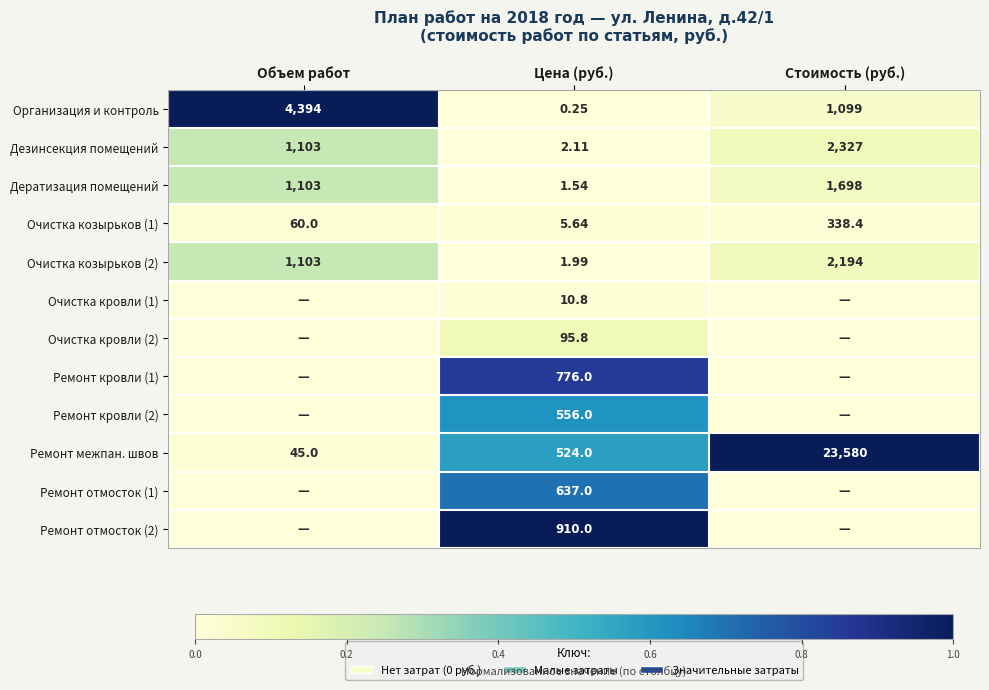

Is the value of Очистка козырьков (1) at Объем работ greater than the value of Очистка козырьков (2) at Цена (руб.)?

Yes